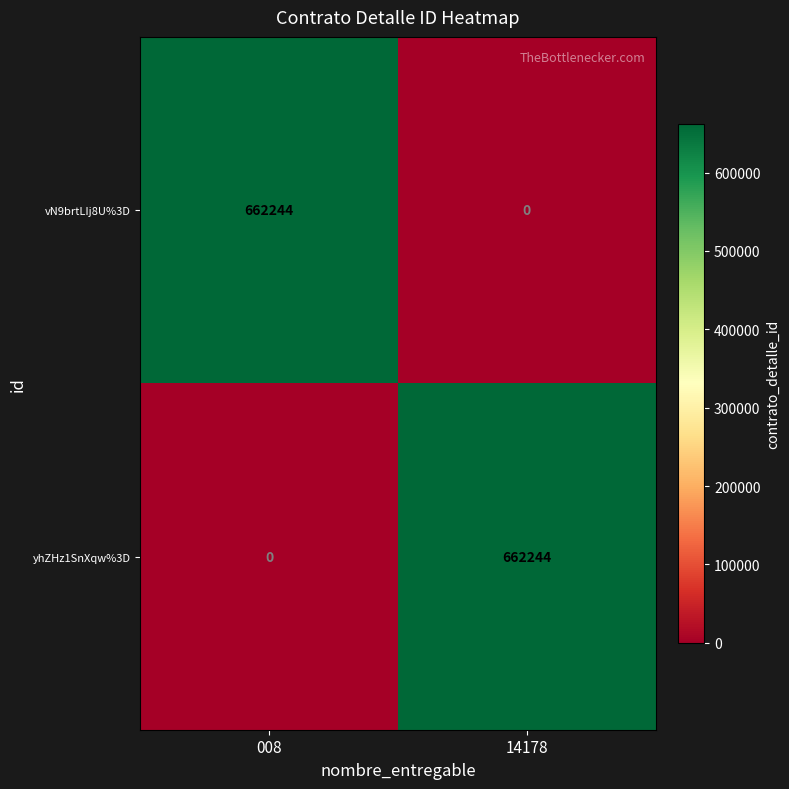

Rank the series at 14178 from highest to lowest value.

yhZHz1SnXqw%3D, vN9brtLIj8U%3D